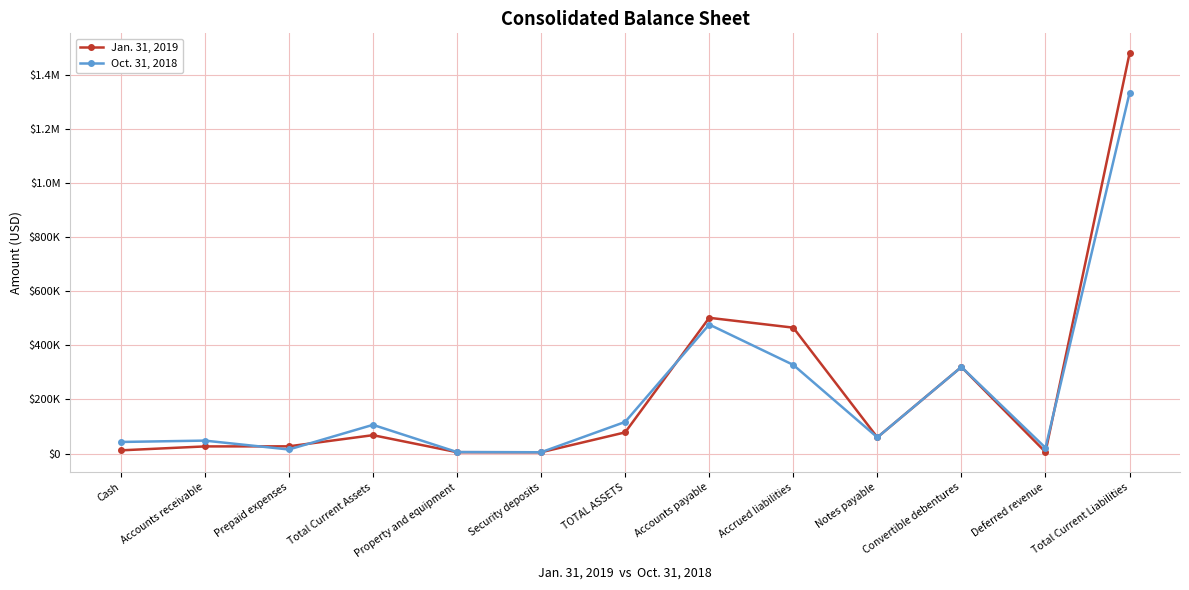

List the series in order of their peak value, lowest first.

Oct. 31, 2018, Jan. 31, 2019